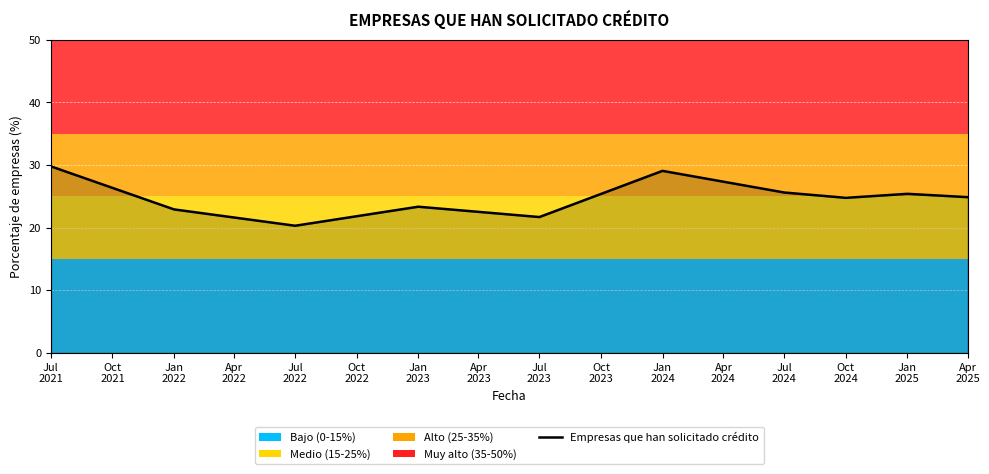

How many interior local valleys (lower than both neighbors) does the data have?

3